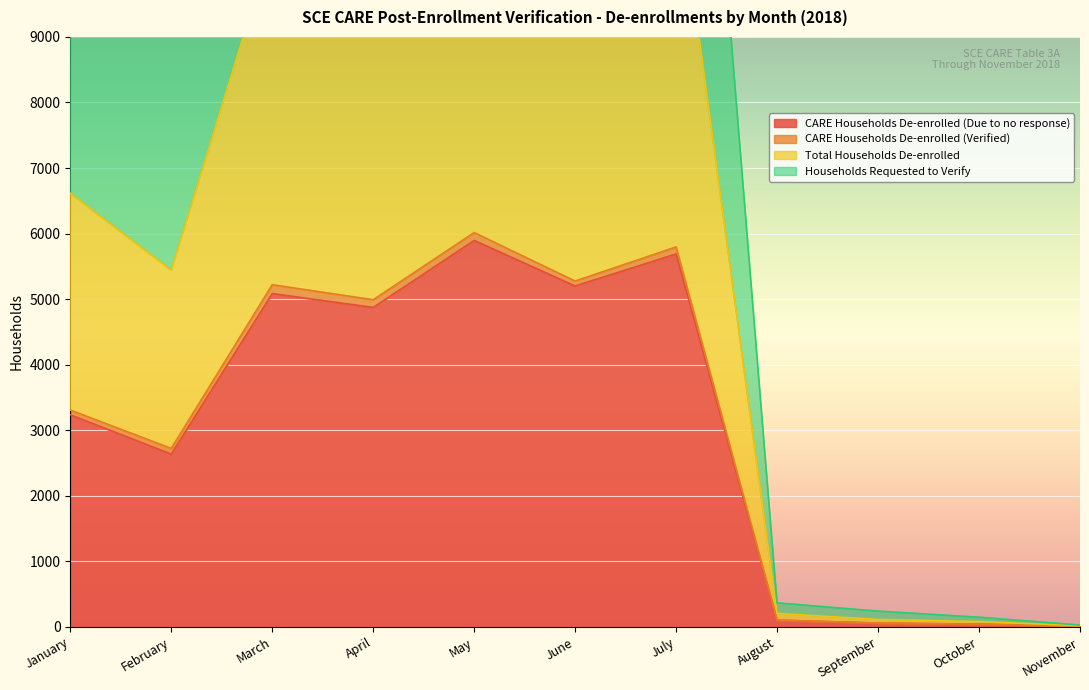

What is the difference between the maximum and minimum values in the CARE Households De-enrolled (Due to no response) series?

5887